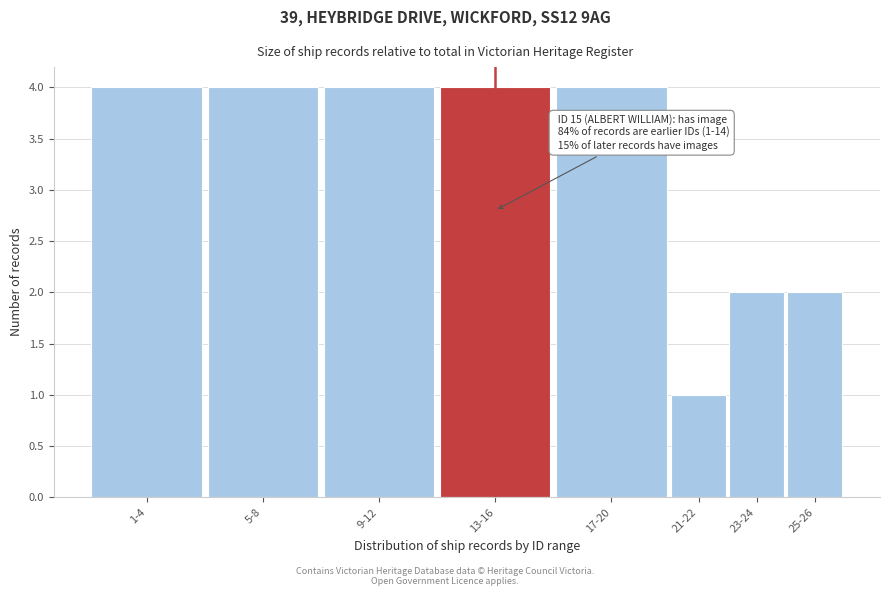

Reading right to left, what are all the values shown in this chart?

25-26=2	23-24=2	21-22=1	17-20=4	13-16=4	9-12=4	5-8=4	1-4=4